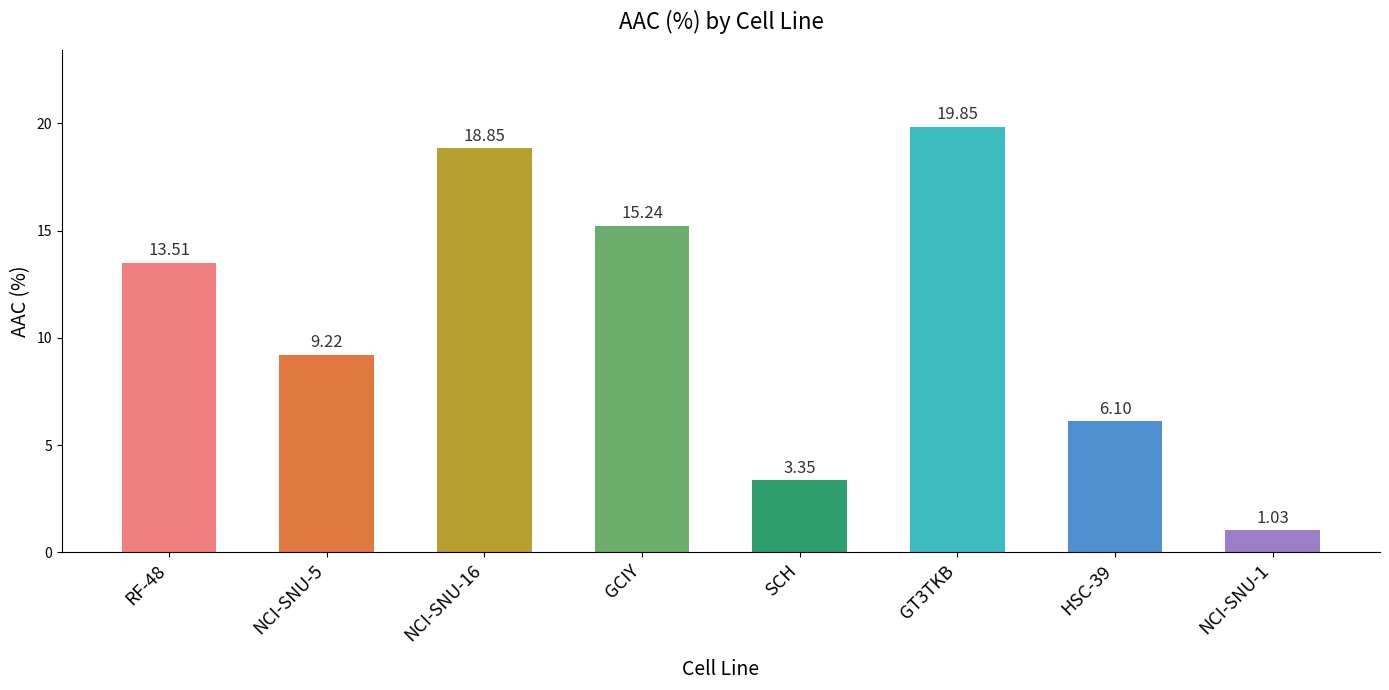

Are the bars grouped side by side (vs. stacked)?

No